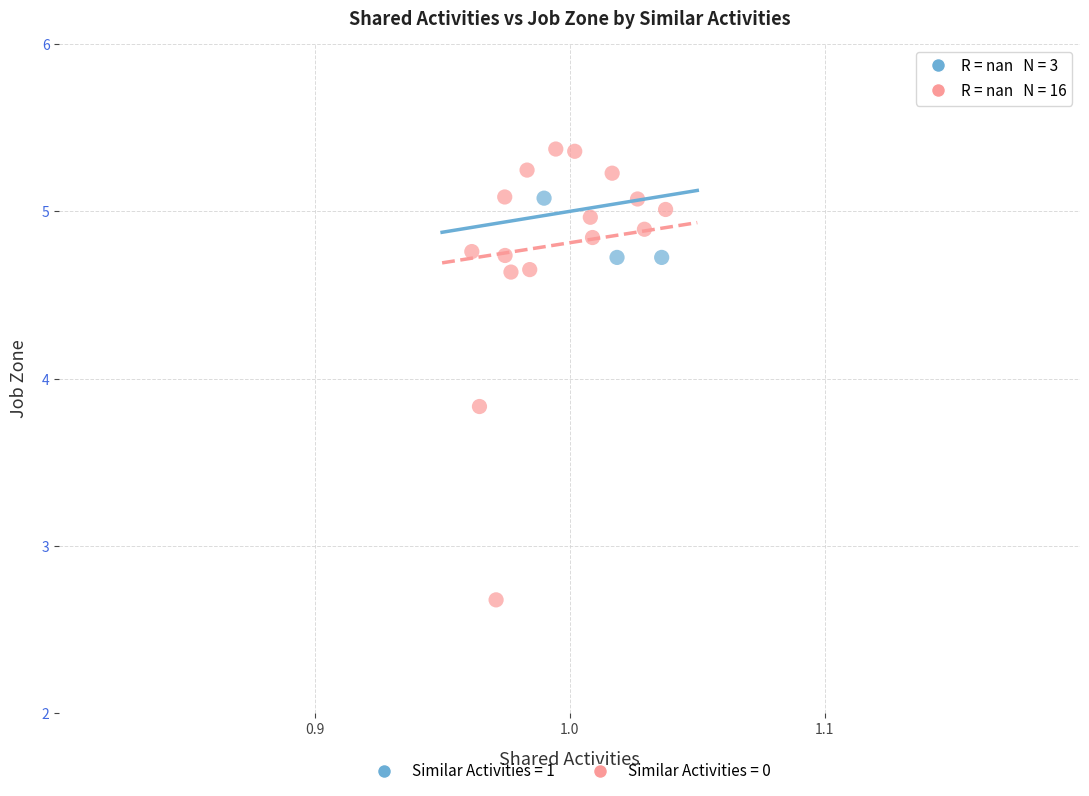

Which series has the widest spread of Y values?

Similar Activities = 0